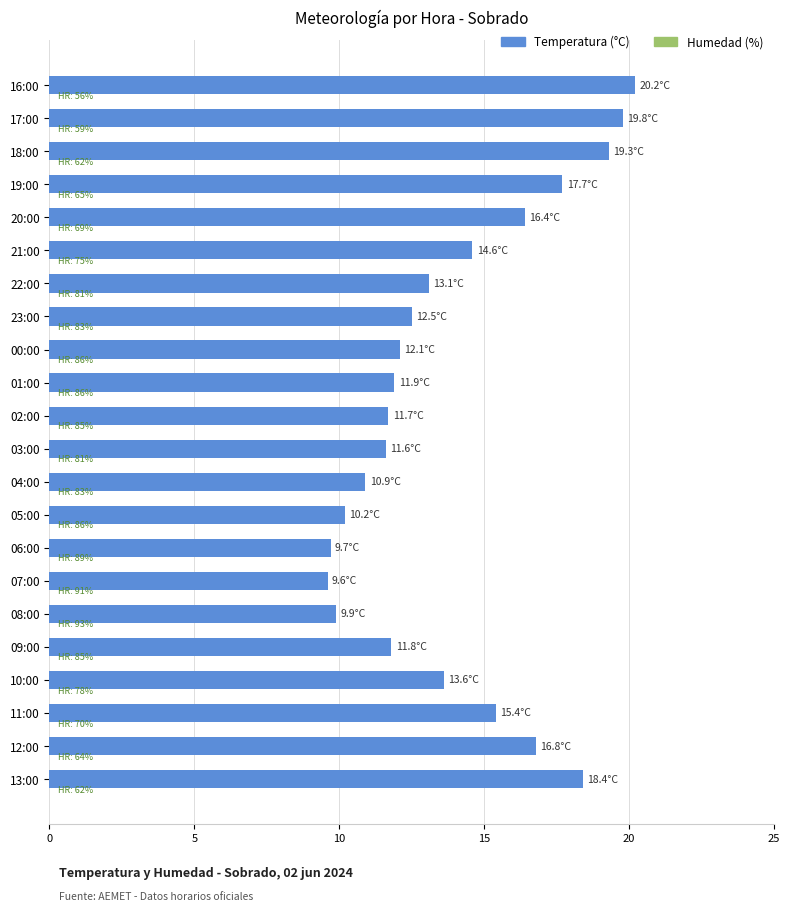

What is the difference between the values at 12:00 and 17:00?

3.0